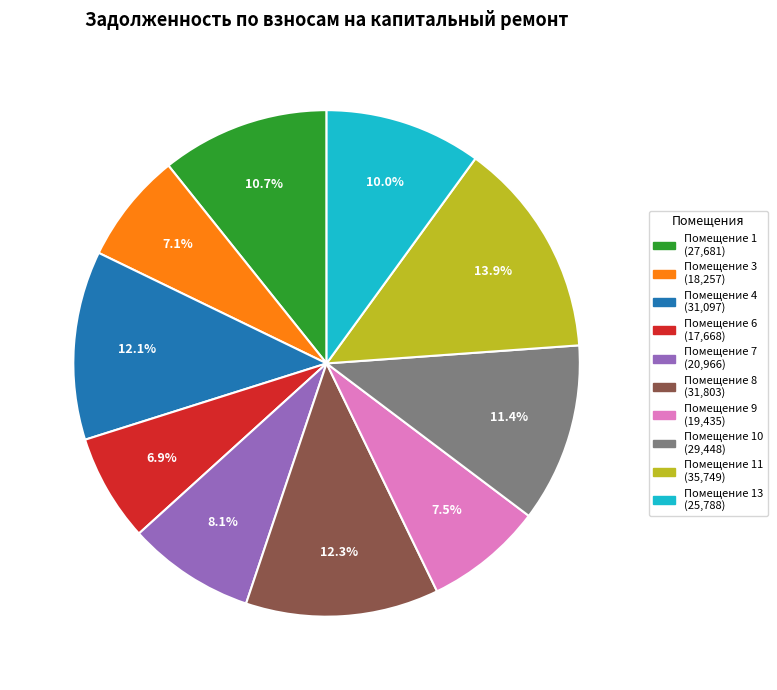

Does any single category account for the majority?

No